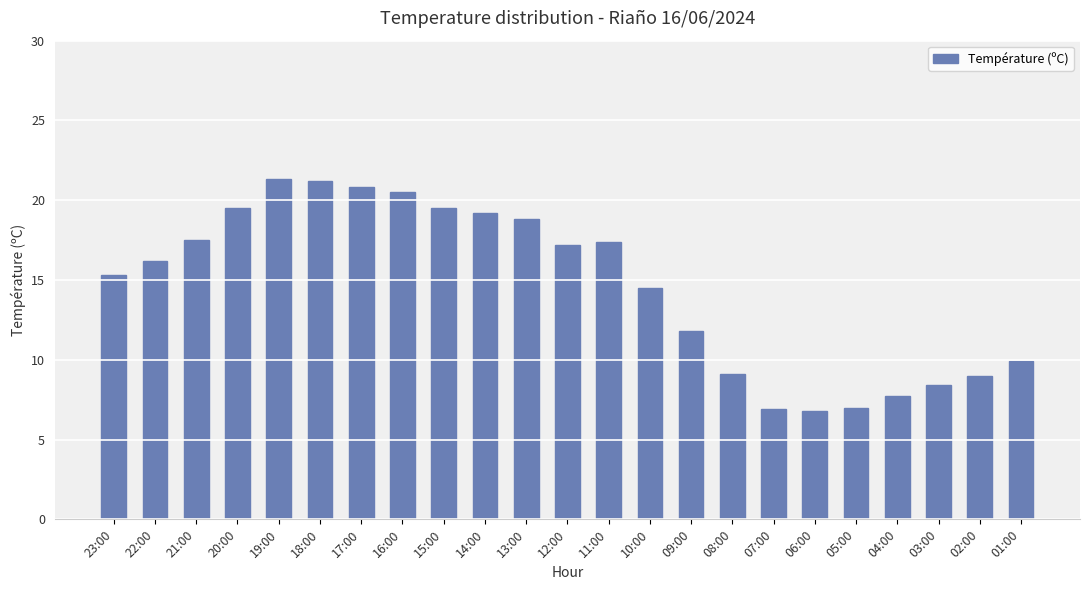

The value at 17:00 is 20.8. True or false?

True